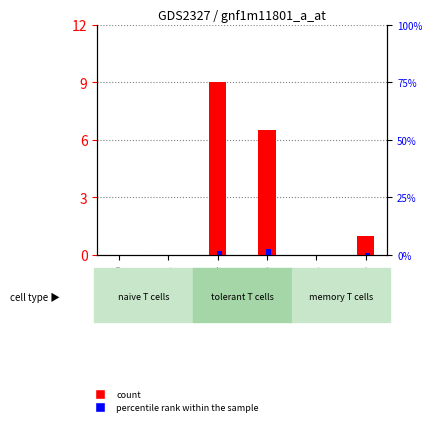

Which series has the largest total across all categories?

count